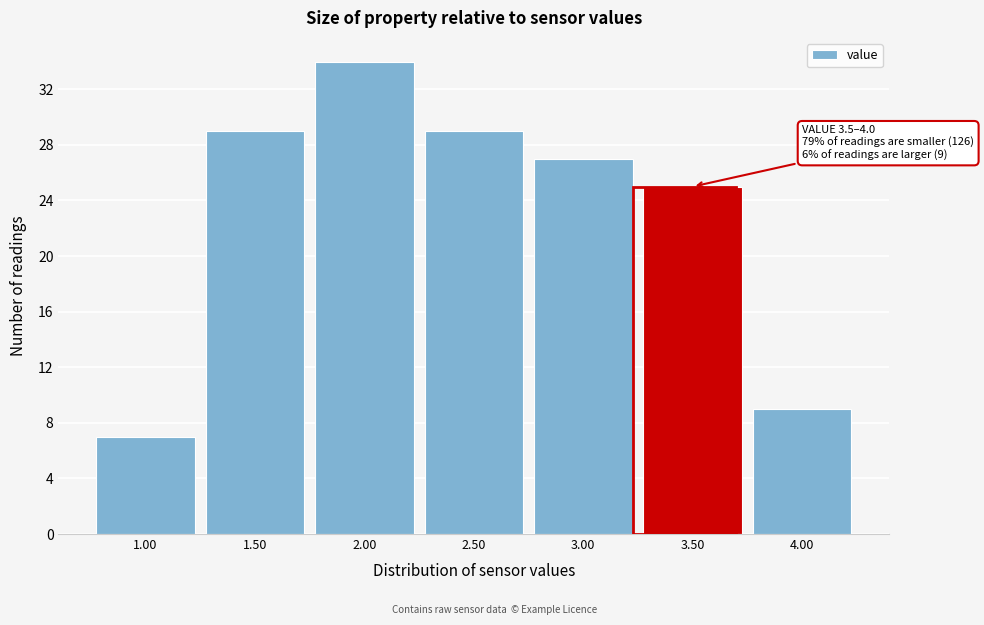

Reading left to right, what are all the values shown in this chart?

1.00=7	1.50=29	2.00=34	2.50=29	3.00=27	3.50=25	4.00=9